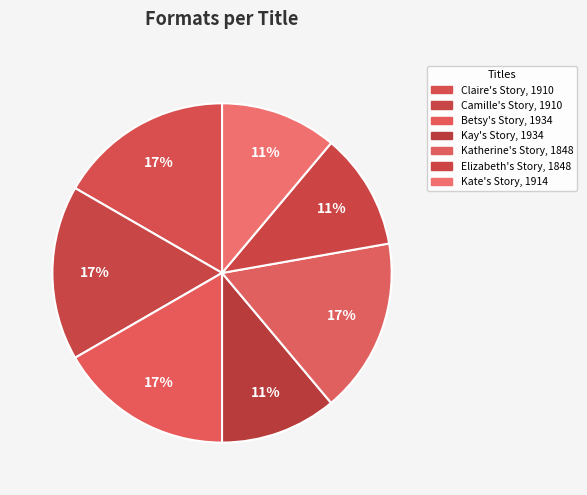

Count the number of slices in the pie.

7